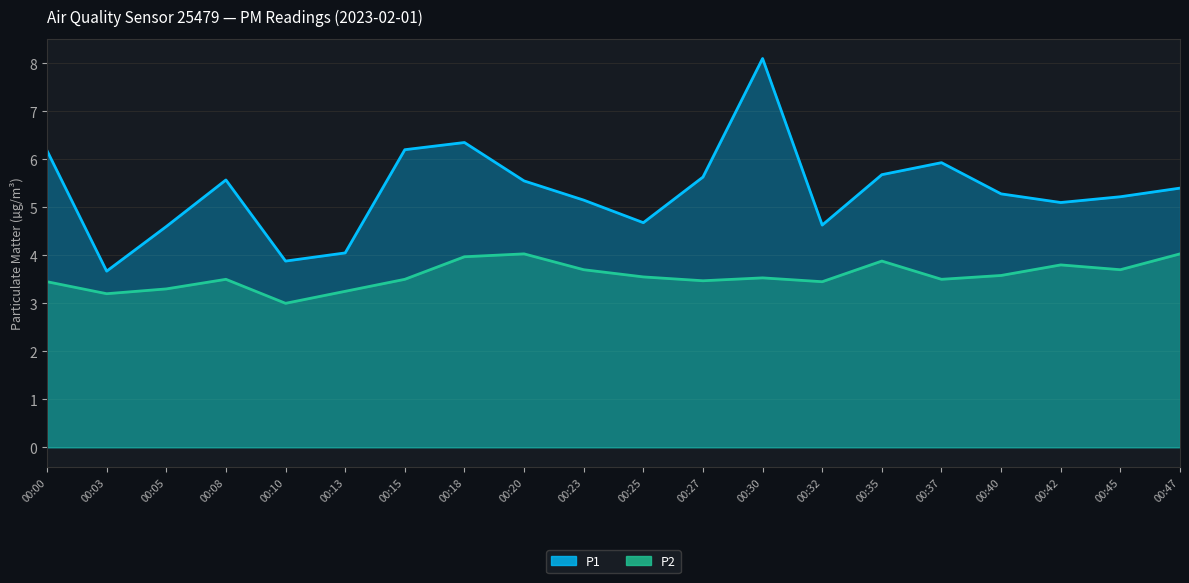

True or false: P2 and P1 intersect in this chart.

False